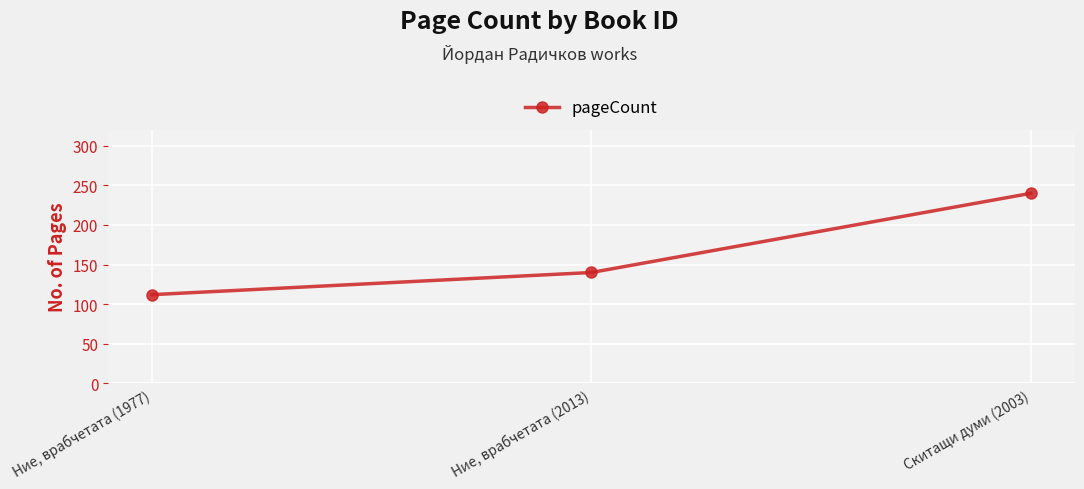

Rank the categories by value from highest to lowest.

Скитащи думи (2003), Ние, врабчетата (2013), Ние, врабчетата (1977)